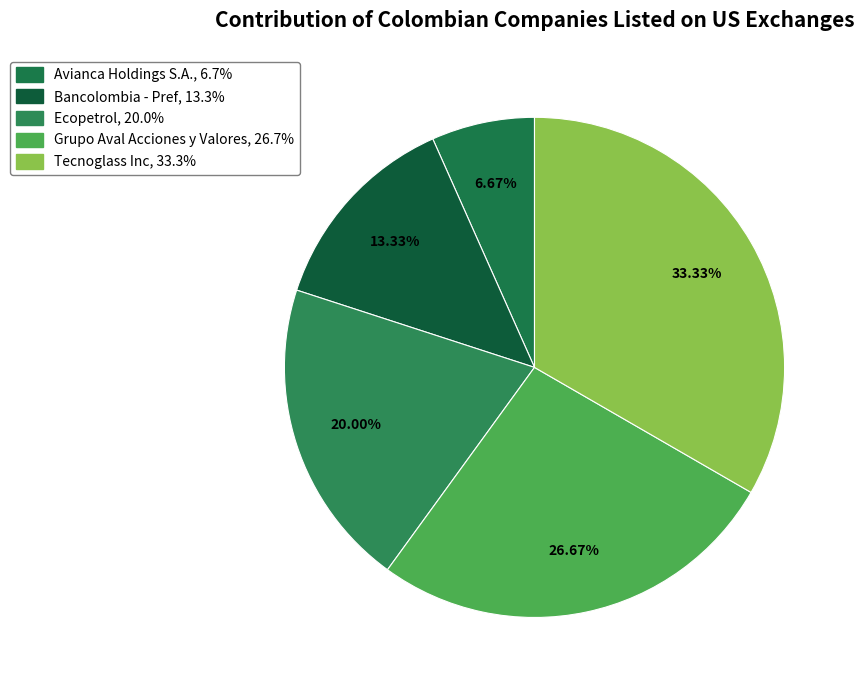

Between Grupo Aval Acciones y Valores and Avianca Holdings S.A., which is larger?

Grupo Aval Acciones y Valores